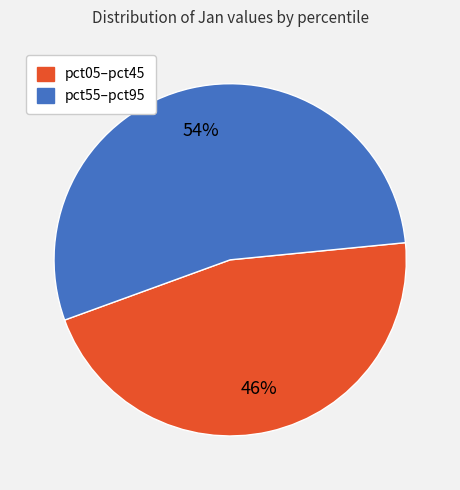

To the nearest percent, what is the difference between the largest and smallest slice percentages?

8%